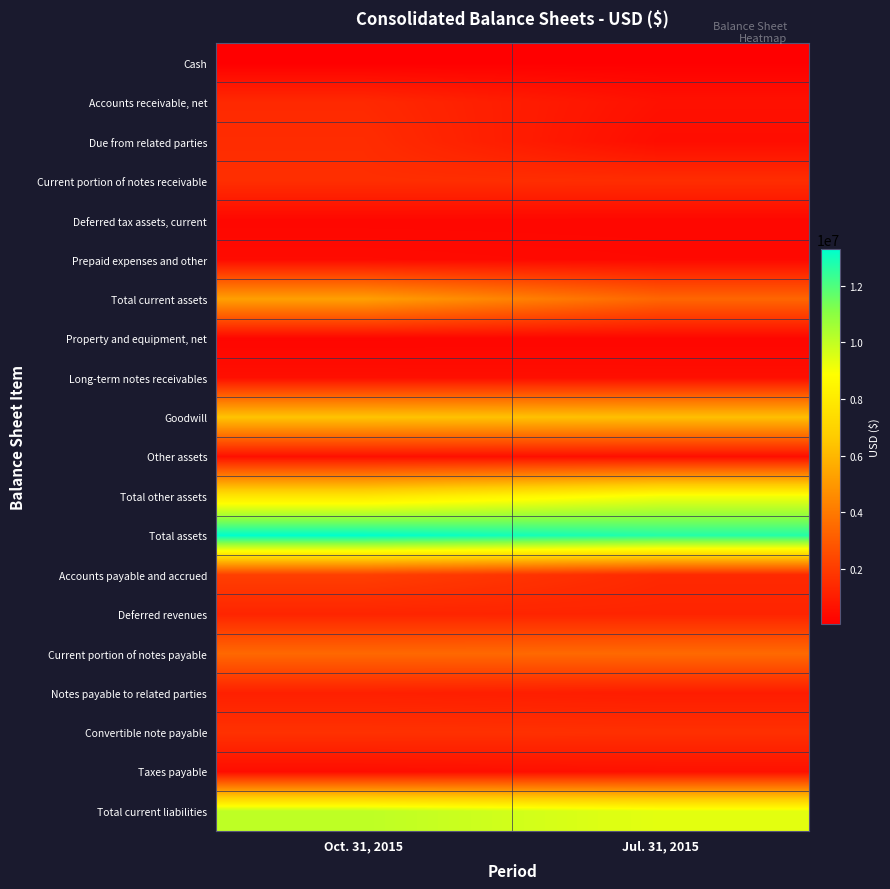

Which has a higher value, Oct. 31, 2015 or Jul. 31, 2015?

Jul. 31, 2015